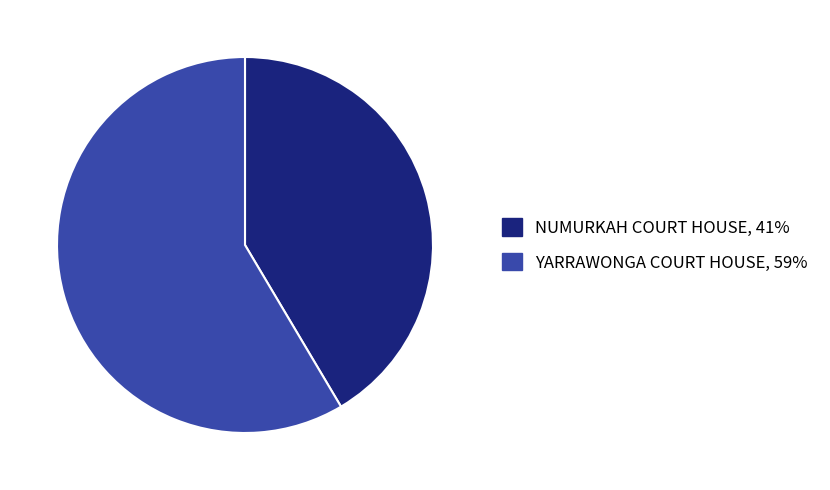

Is YARRAWONGA COURT HOUSE the majority of the pie?

Yes